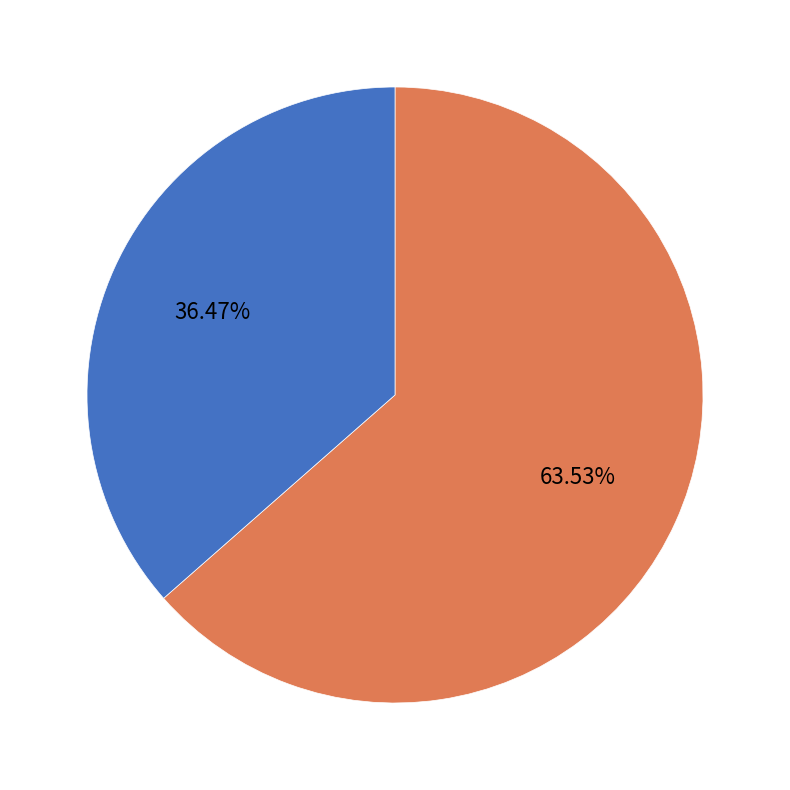

Does any single category account for the majority?

Yes